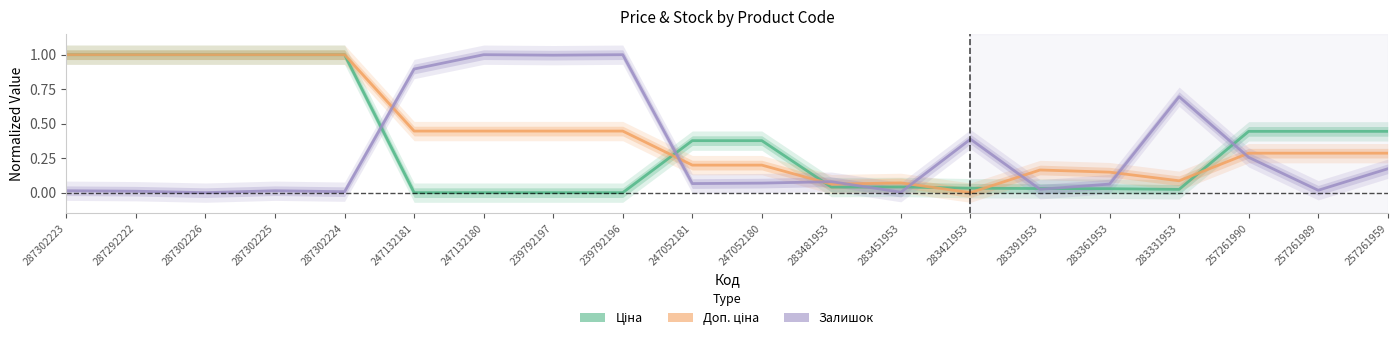

What is the sum of all Залишок values?

5.8